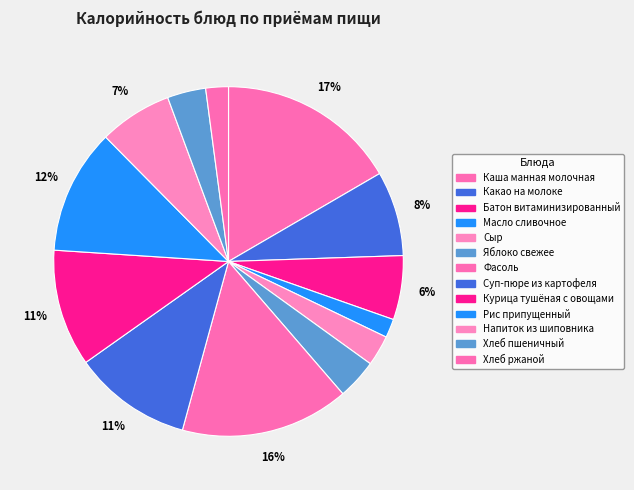

Do Каша манная молочная and Суп-пюре из картофеля together represent more than half of the pie?

No